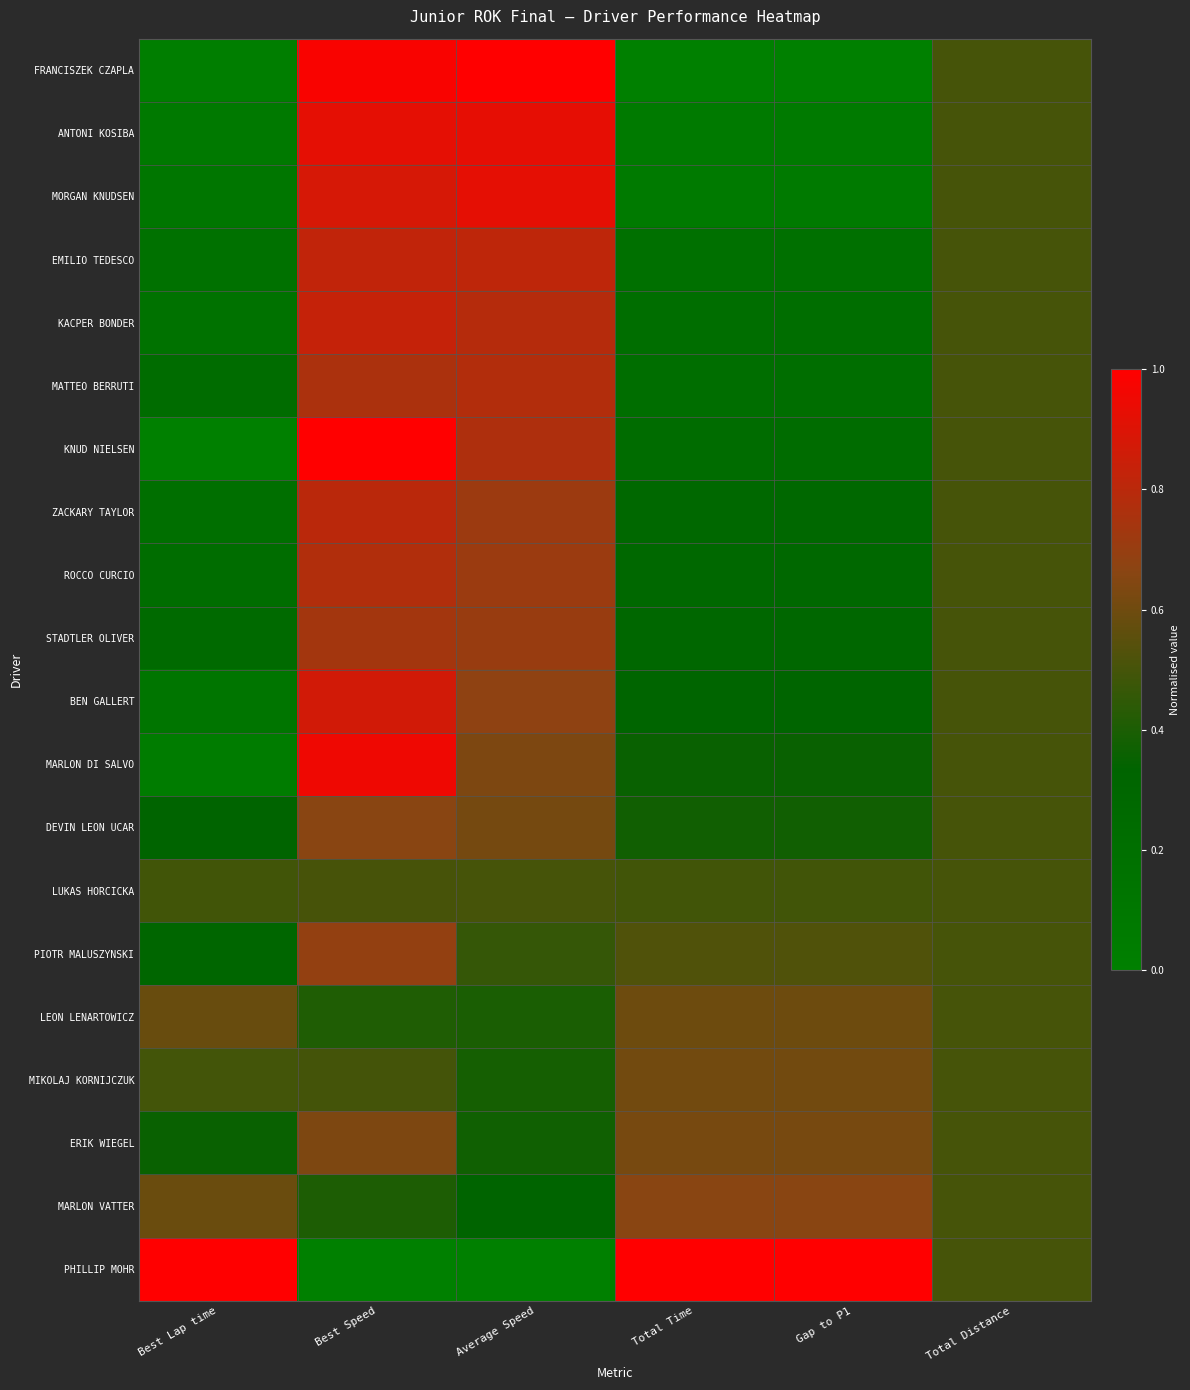

At which category does the chart reach its peak across all series?

Average Speed